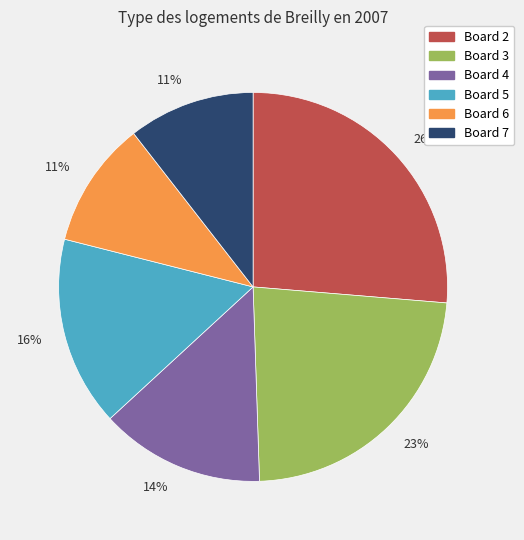

Is there a majority slice in this chart?

No